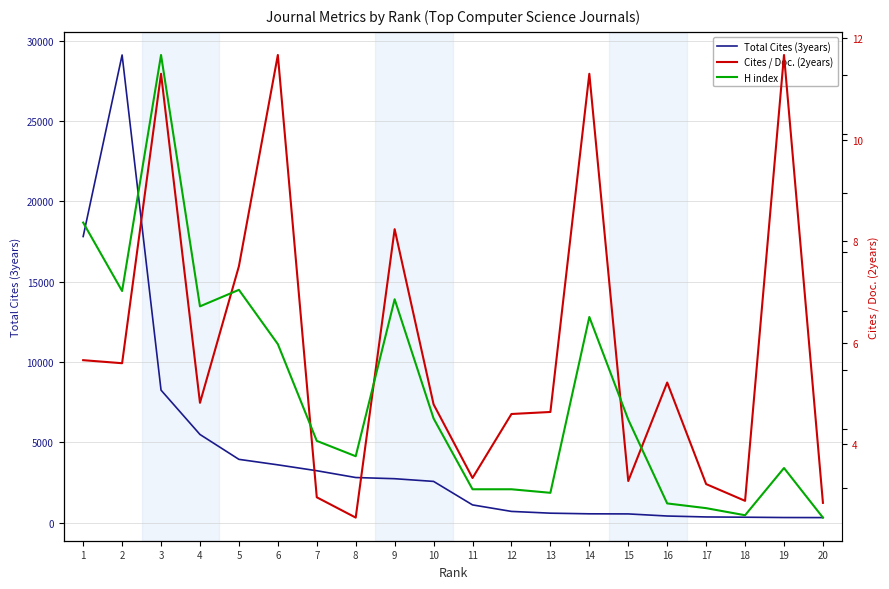

What is the total value across all series at 2?

29337.6